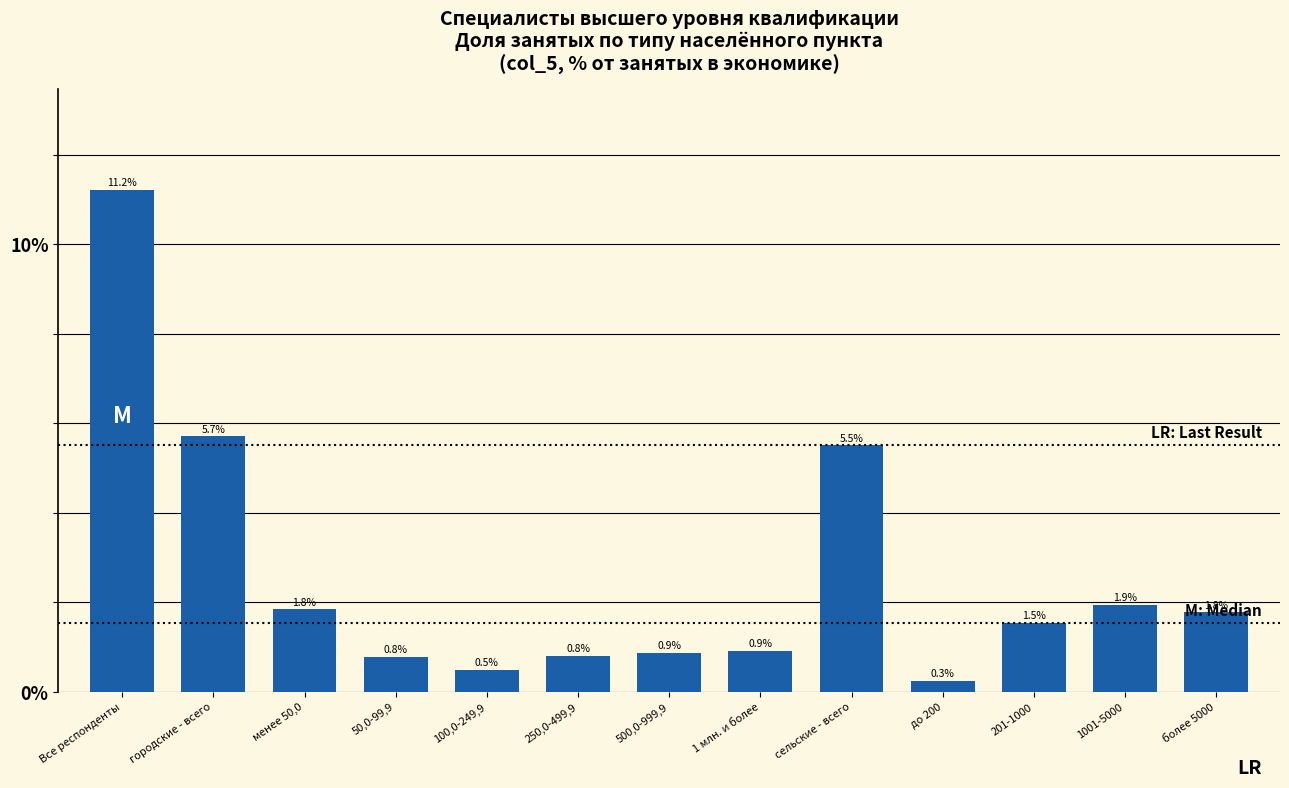

Reading left to right, what are all the values shown in this chart?

11.2	5.7	1.8	0.8	0.5	0.8	0.9	0.9	5.5	0.3	1.5	1.9	1.8